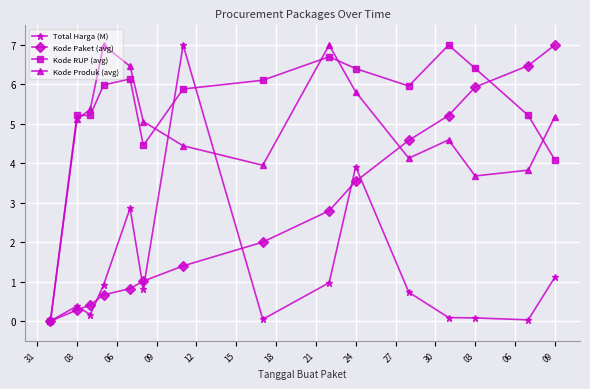

What is the value of the Kode RUP (avg) point at the 9th from the left?

6.7